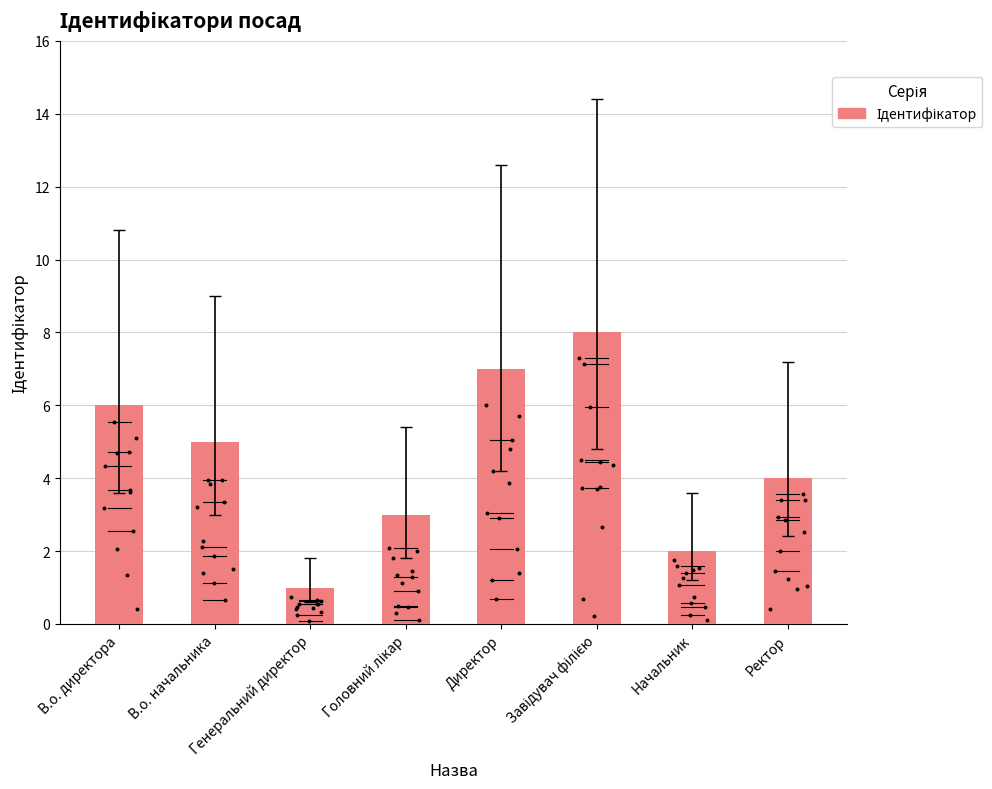

Which has a higher value, Генеральний директор or Директор?

Директор